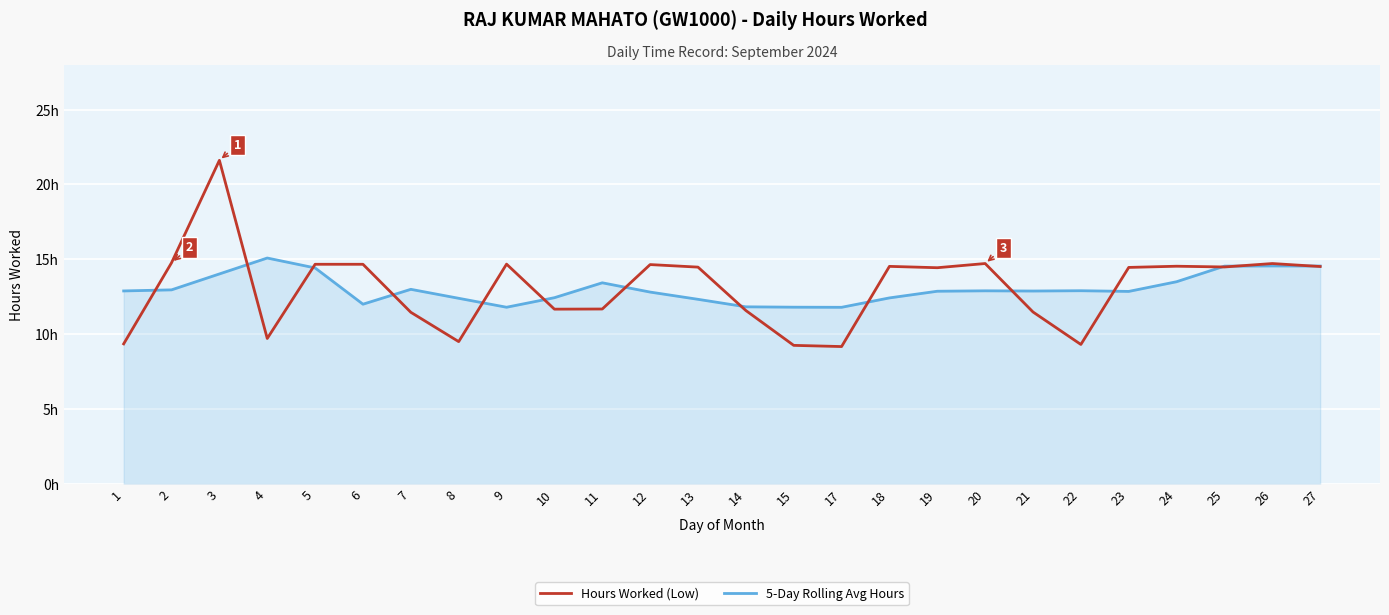

At which category is the sum across all series the highest?

3